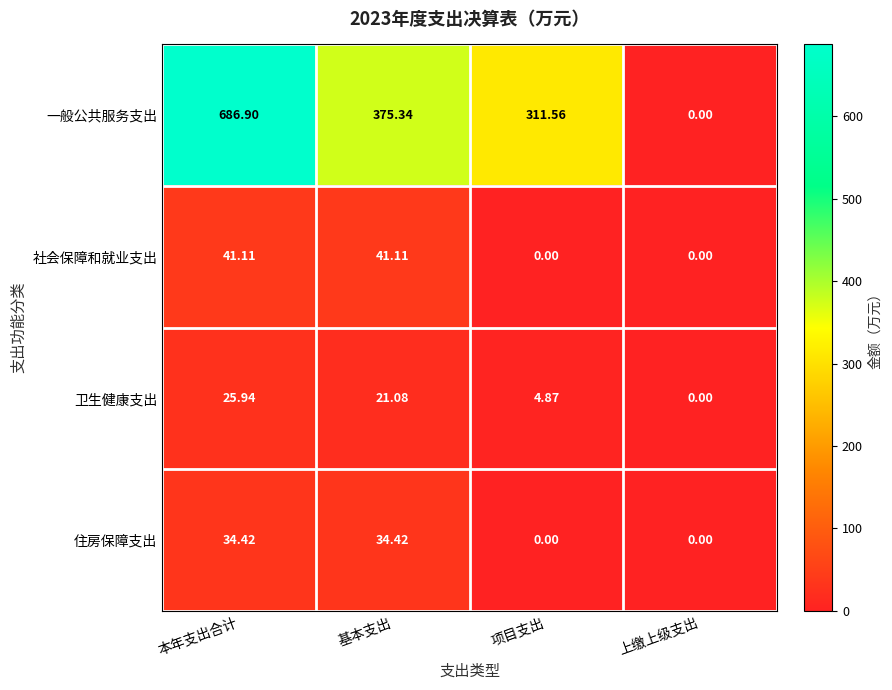

At which label is 一般公共服务支出 closest to 343?

项目支出